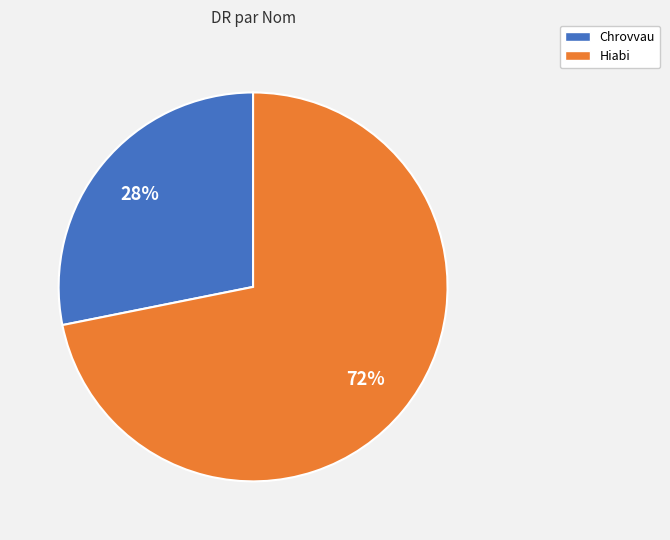

What is the ratio of the value at Chrovvau to the value at Hiabi?

0.4